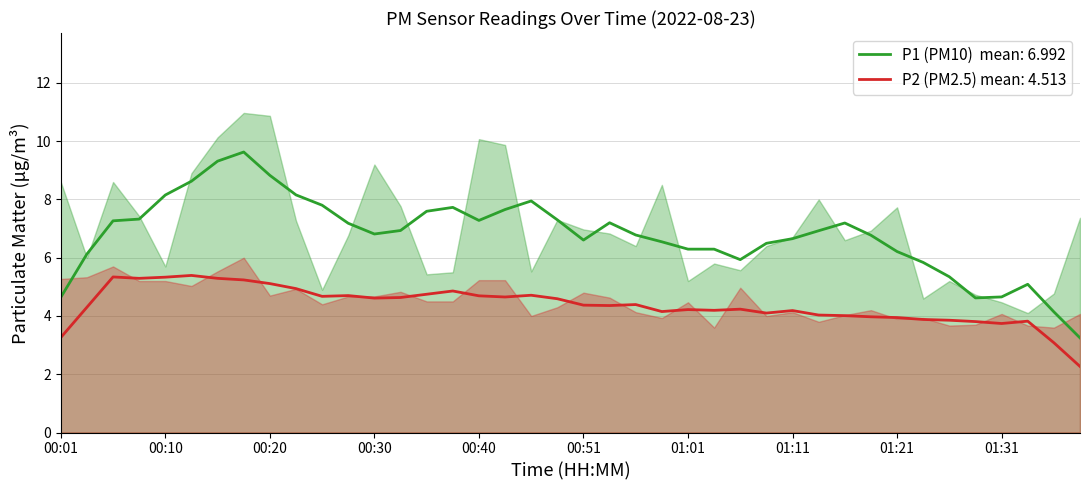

What is the difference between the maximum and minimum values in the P2 series?

2.4